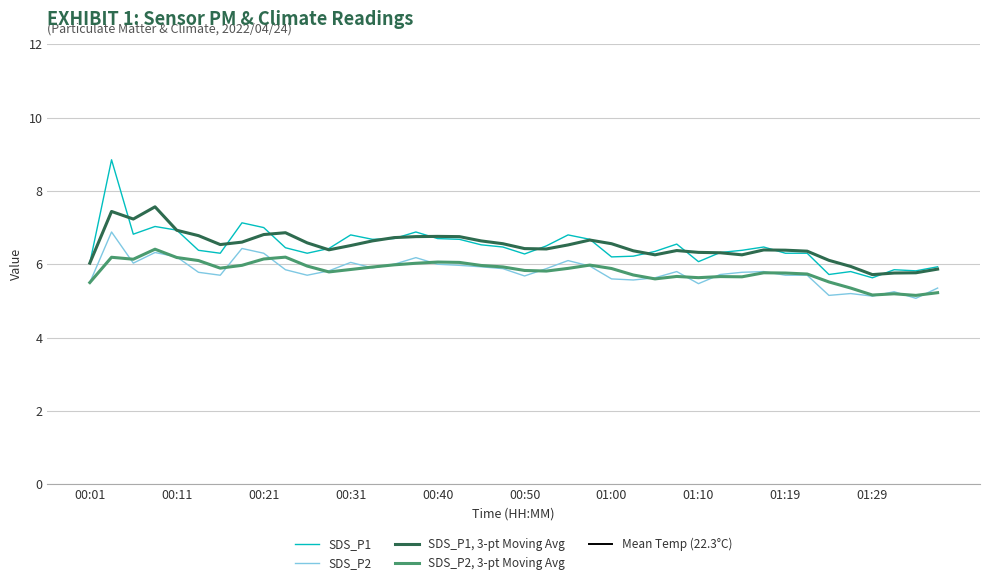

Between 00:14 and 00:45, which series saw the biggest shift?

SDS_P1